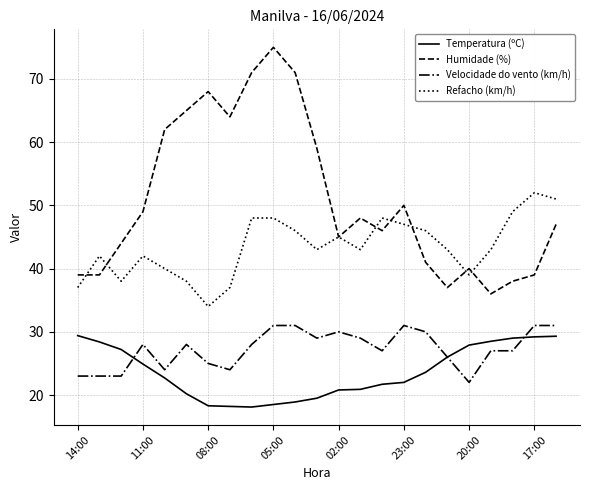

What is the difference between the maximum and minimum values in the Humidade (%) series?

39.0